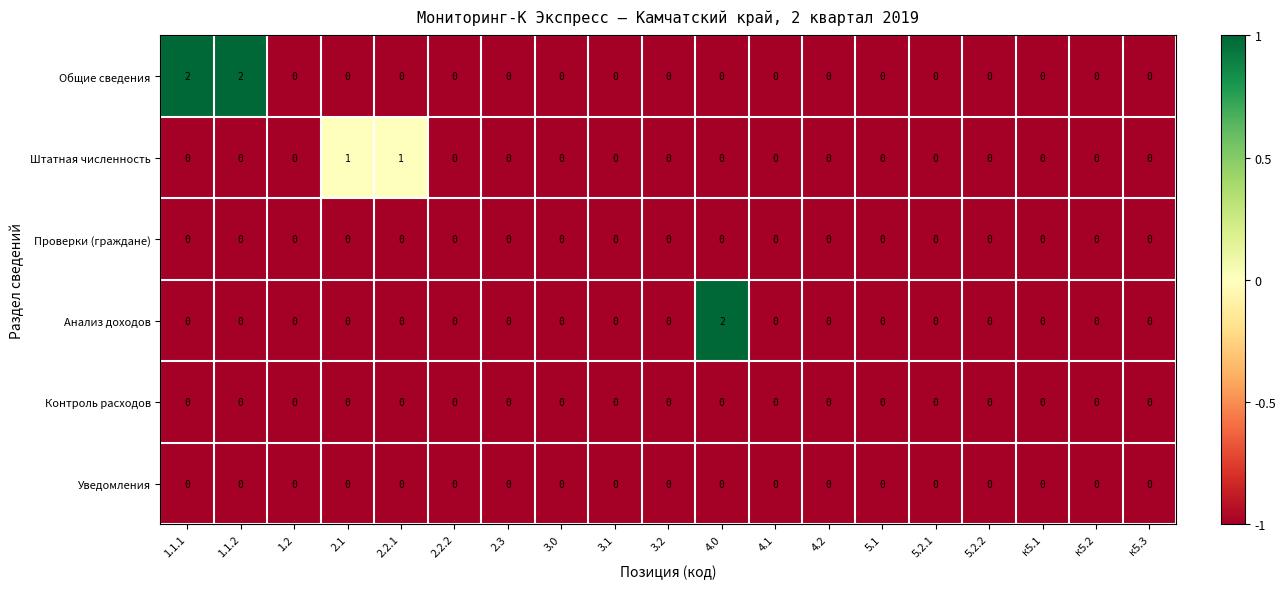

True or false: Общие сведения has a value of 0 at 3.2.

True